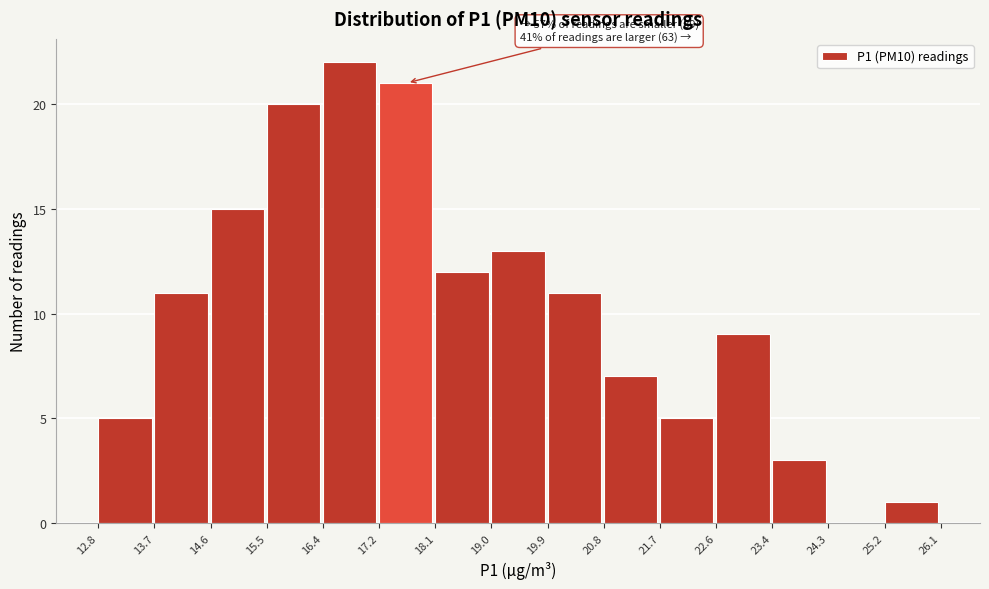

Which range on the x-axis has the tallest bar?

16.4 to 17.2